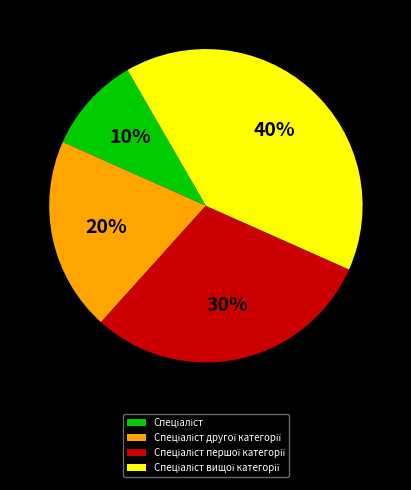

Is there a majority slice in this chart?

No